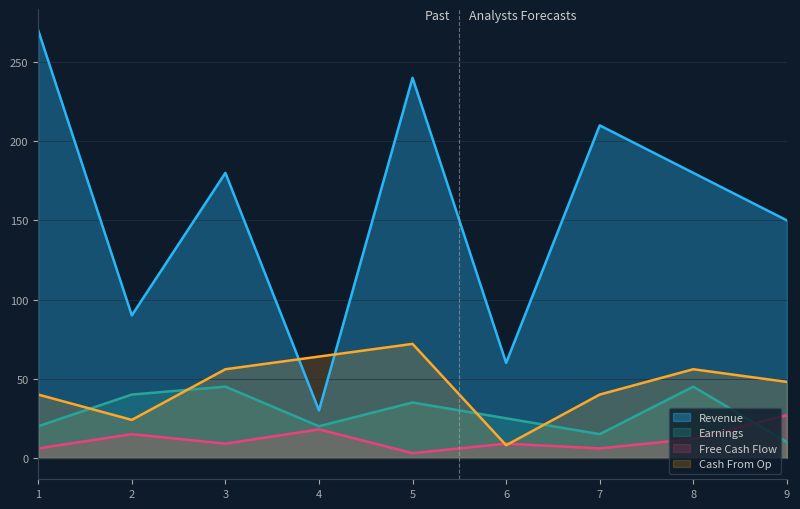

What is the maximum value for Cash From Op?

72